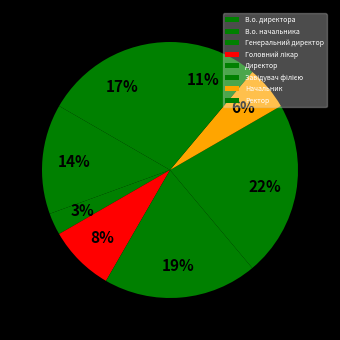

How many segments does this pie chart have?

8